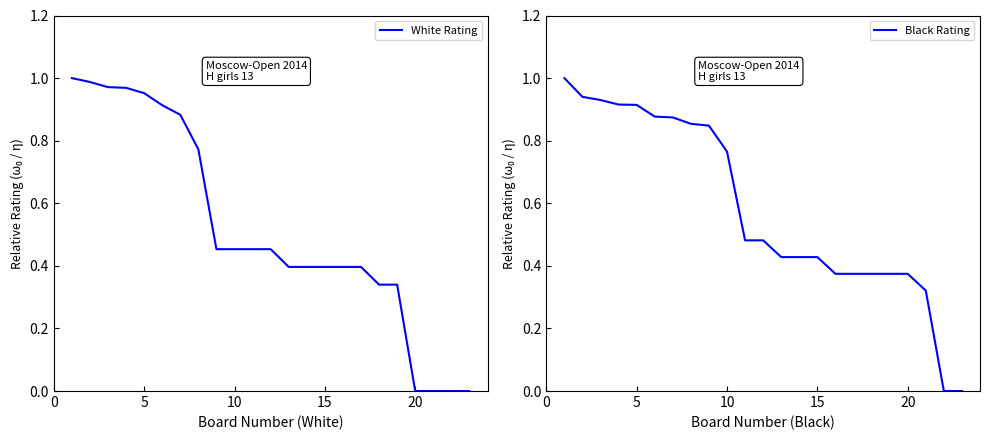

How many lines are shown in the chart?

2